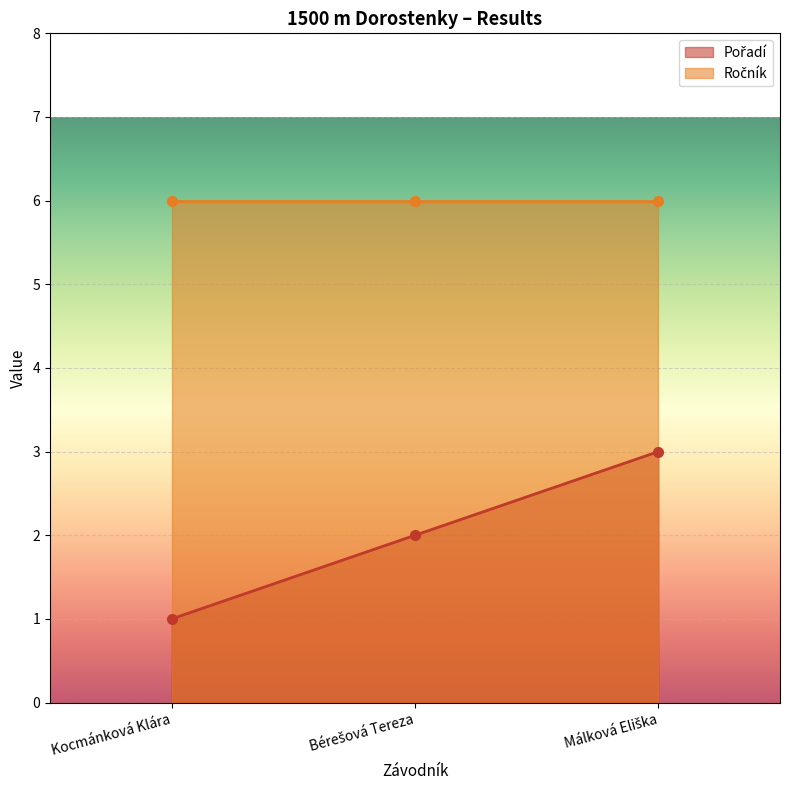

List the labels in order of value, smallest first.

Kocmánková Klára, Bérešová Tereza, Málková Eliška